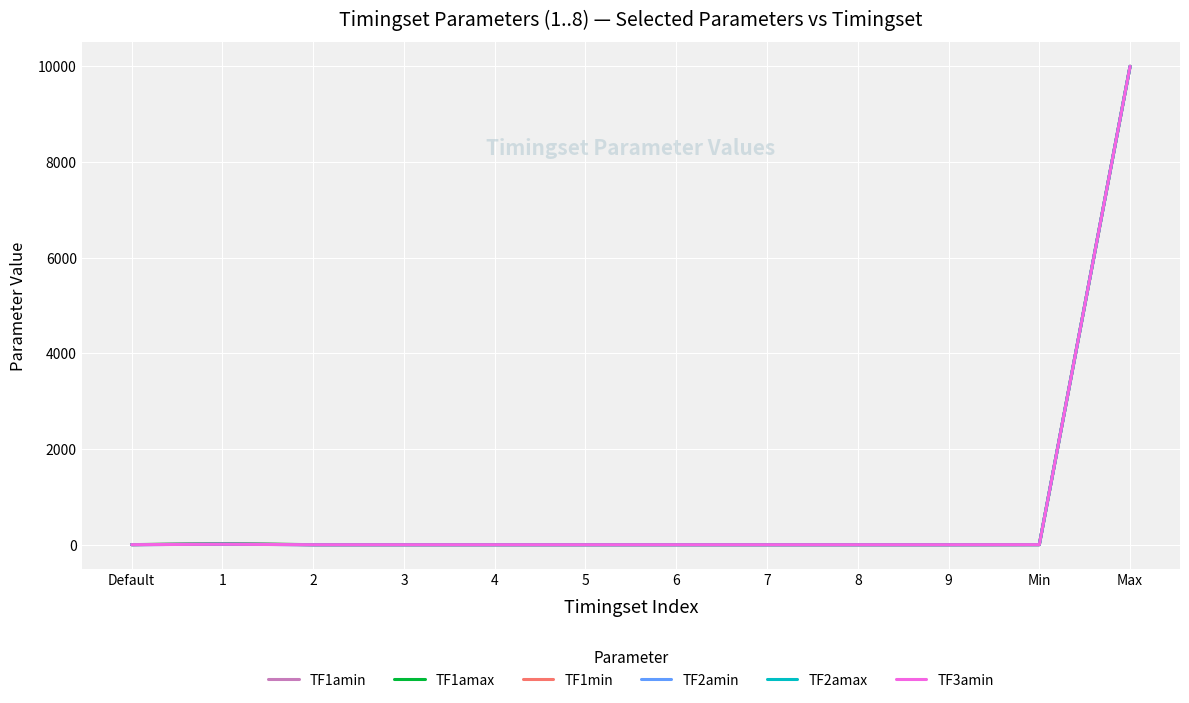

True or false: TF2amin and TF1amax cross at least once.

False